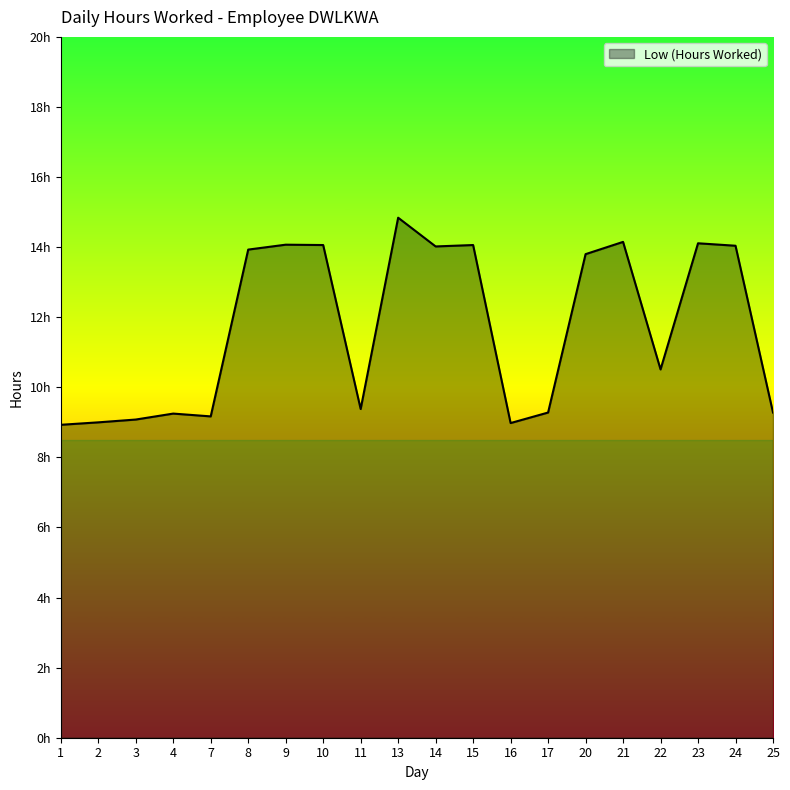

What is the change in value from 9 to 13?

+0.8